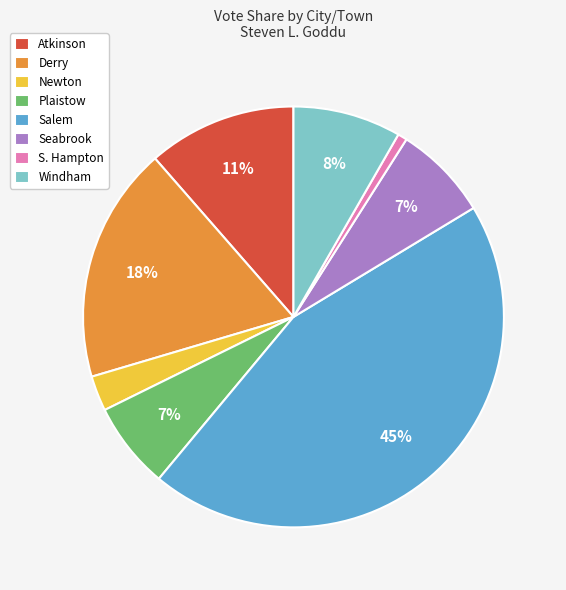

Which category has the smallest portion of the pie?

S. Hampton